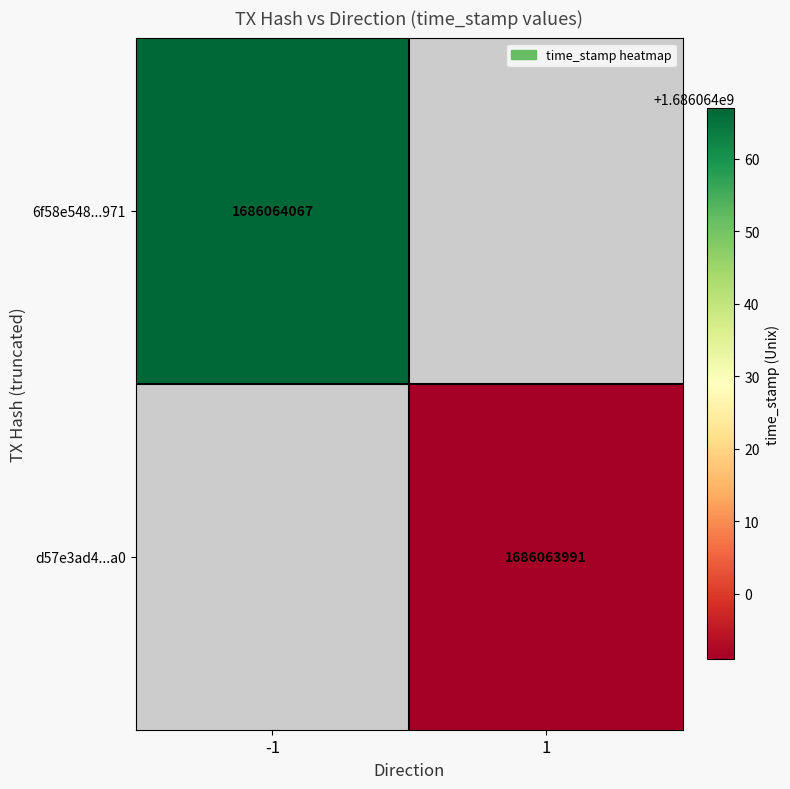

Rank the series by their average value, from lowest to highest.

d57e3ad452199cf0a63a63f282a01224cae89a0, 6f58e548792d32913c45f0949298d869633b971